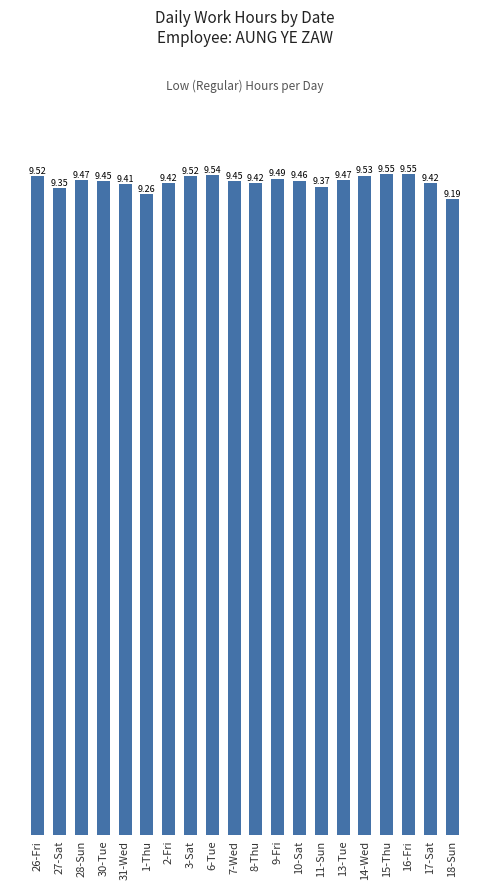

What is the difference between the maximum and second lowest values?

0.3